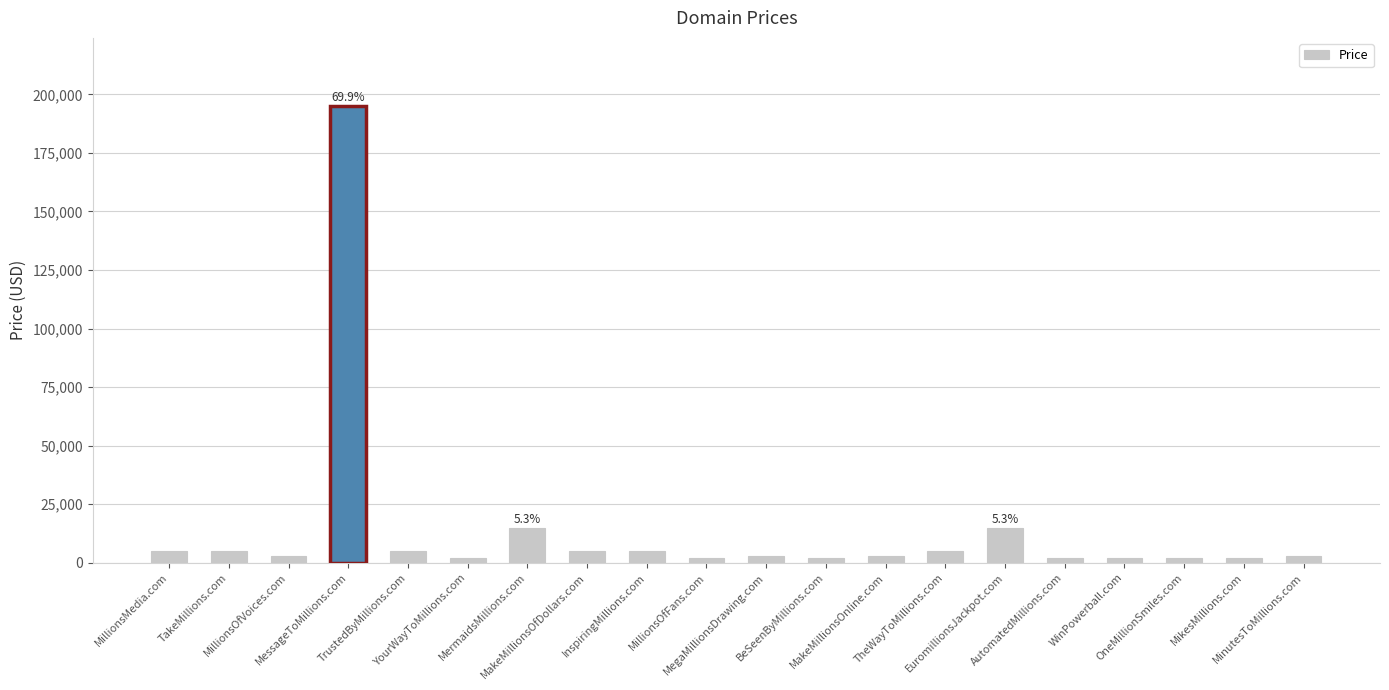

What is the difference between the second highest and second lowest values?

13000